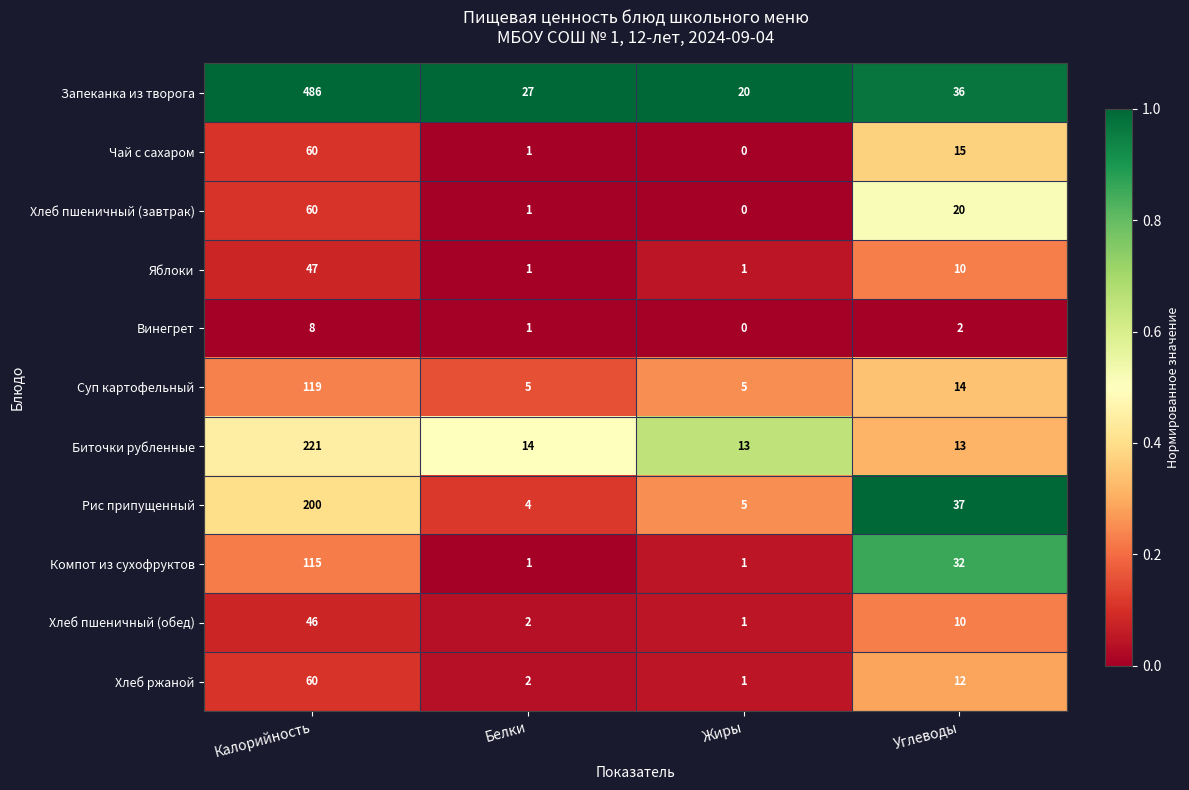

What is the difference between the highest and lowest values at Белки?

26